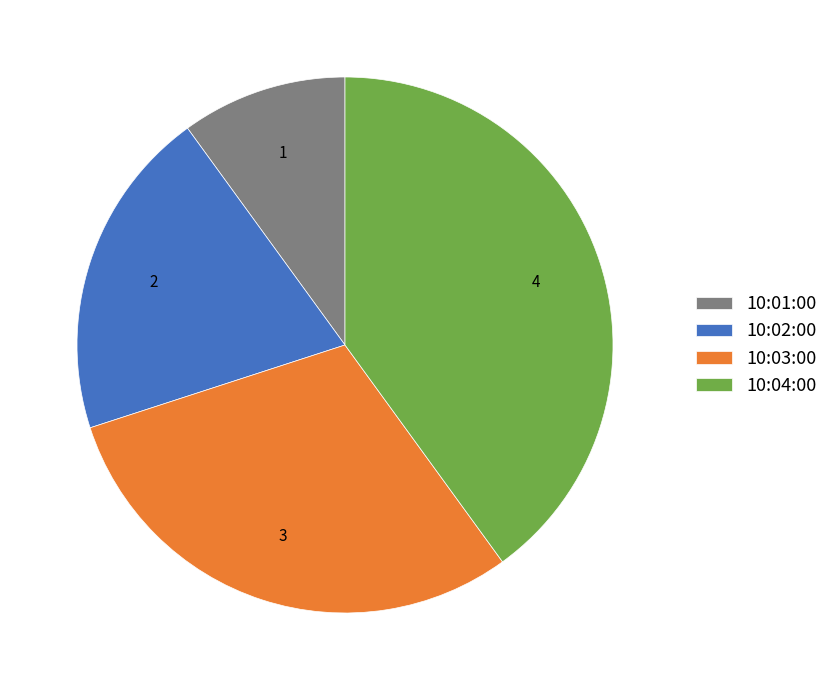

How many slices are in this pie chart?

4